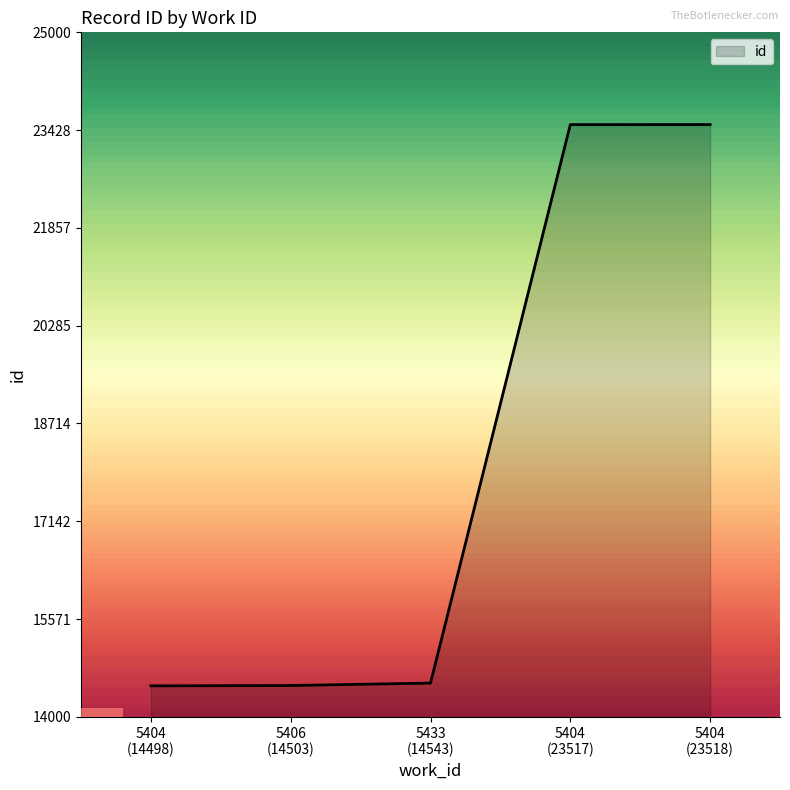

What is the maximum value shown in the chart?

23518